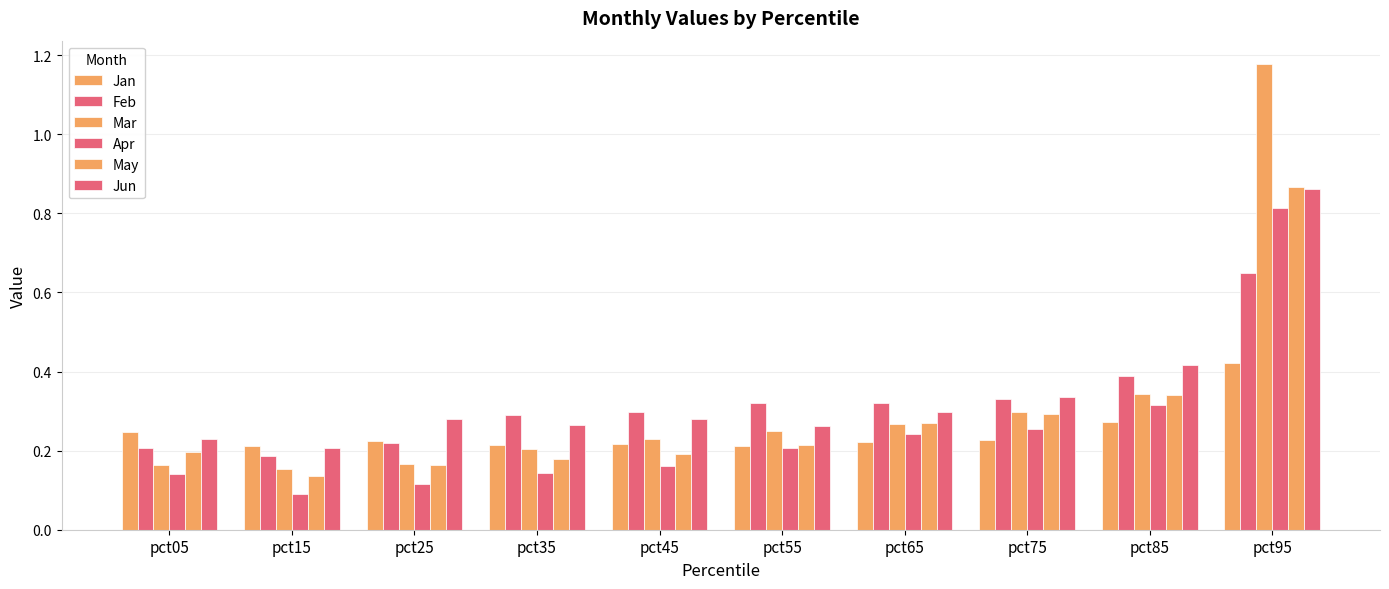

How many Jun values are between 0 and 1?

10